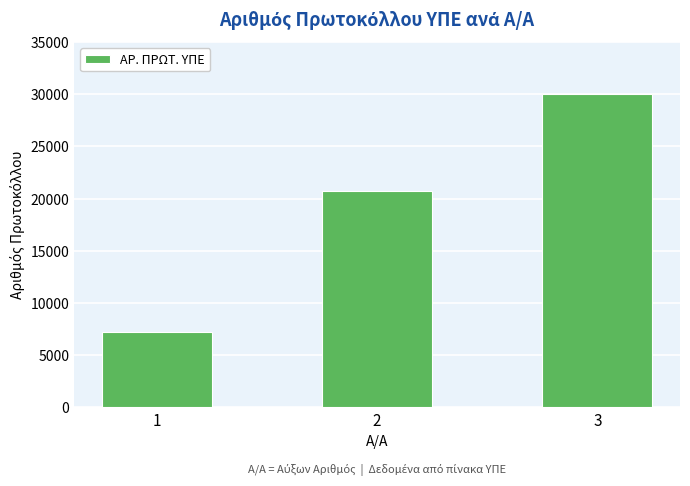

What is the approximate value at 1, to the nearest 100?

7200